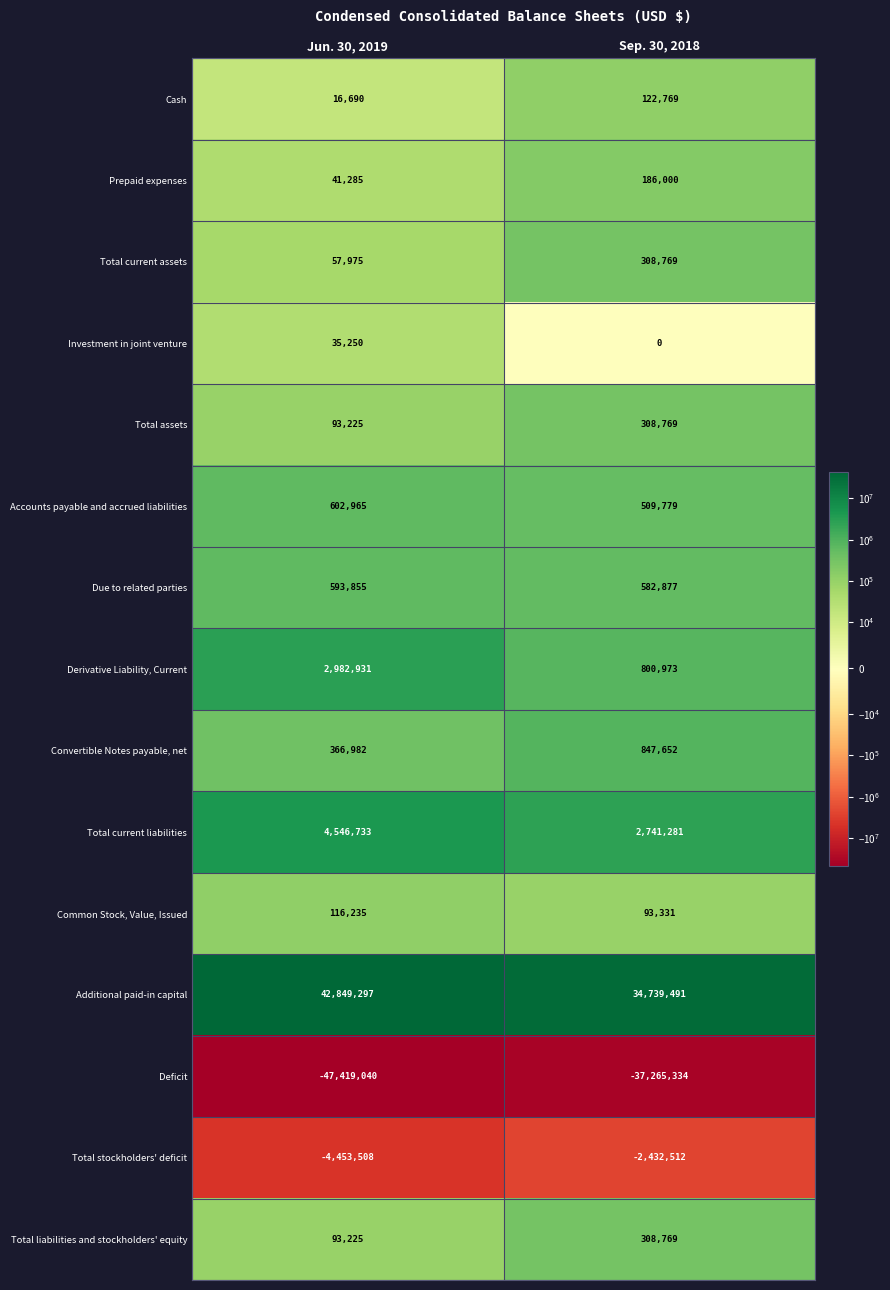

Reading left to right, what are all the values shown in this chart?

Cash: 16690	122769
Prepaid expenses: 41285	186000
Total current assets: 57975	308769
Investment in joint venture: 35250	0
Total assets: 93225	308769
Accounts payable and accrued liabilities: 602965	509779
Due to related parties: 593855	582877
Derivative Liability, Current: 2982931	800973
Convertible Notes payable, net: 366982	847652
Total current liabilities: 4546733	2741281
Common Stock, Value, Issued: 116235	93331
Additional paid-in capital: 42849297	34739491
Deficit: -47419040	-37265334
Total stockholders' deficit: -4453508	-2432512
Total liabilities and stockholders' equity: 93225	308769